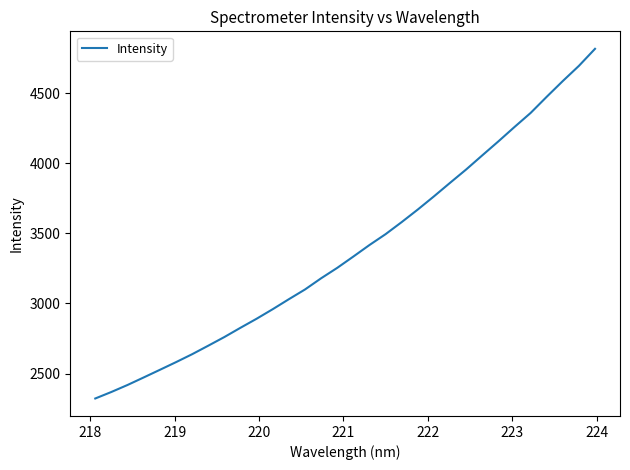

What is the maximum value shown in the chart?

4815.0